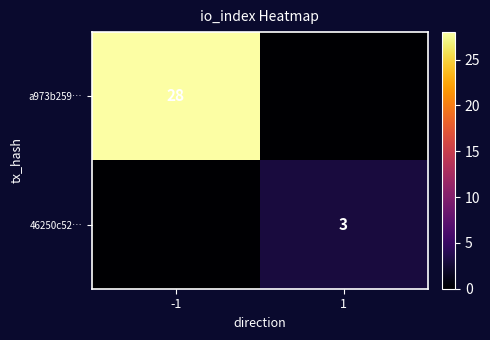

Is it true that 46250c52… equals 1 at 1?

False